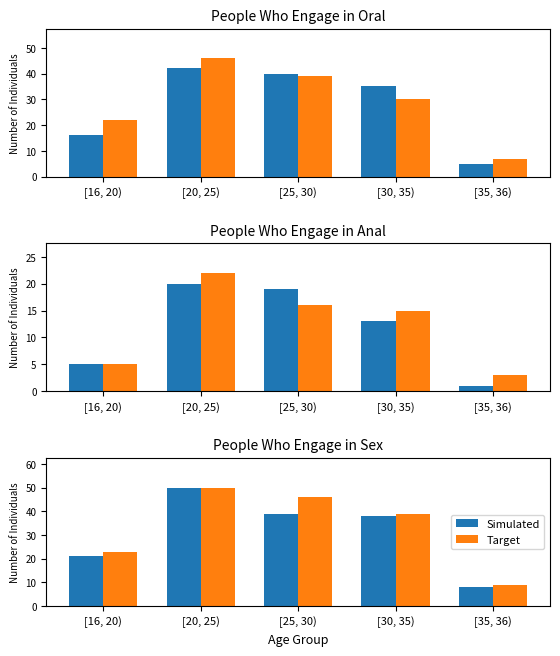

Rank the series at [20, 25) from highest to lowest value.

Simulated, Target